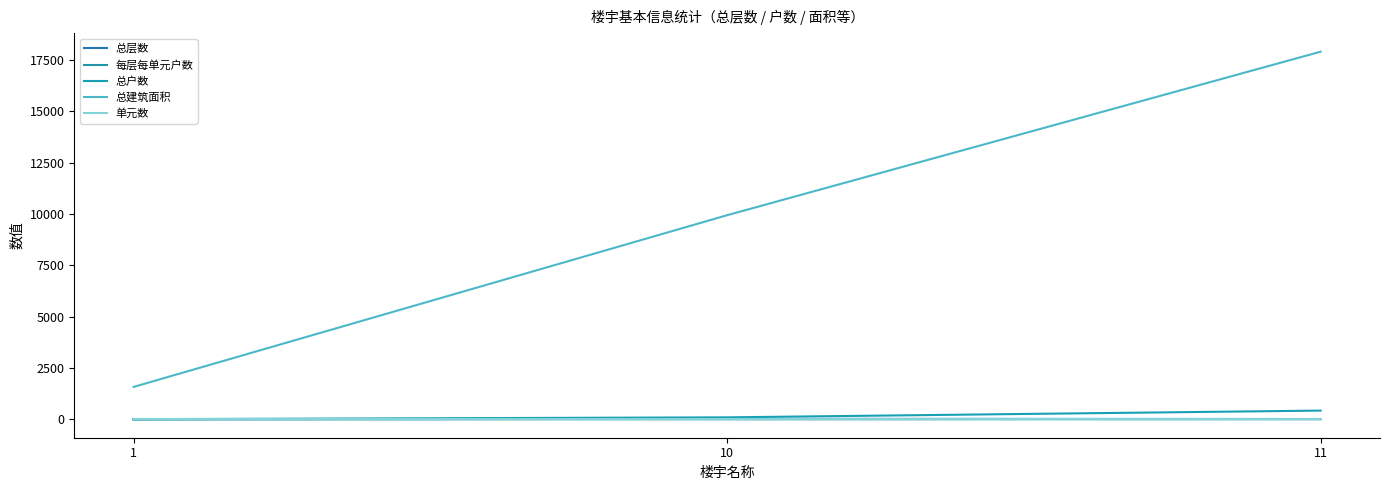

Rank the series at 11 from lowest to highest value.

单元数, 每层每单元户数, 总层数, 总户数, 总建筑面积